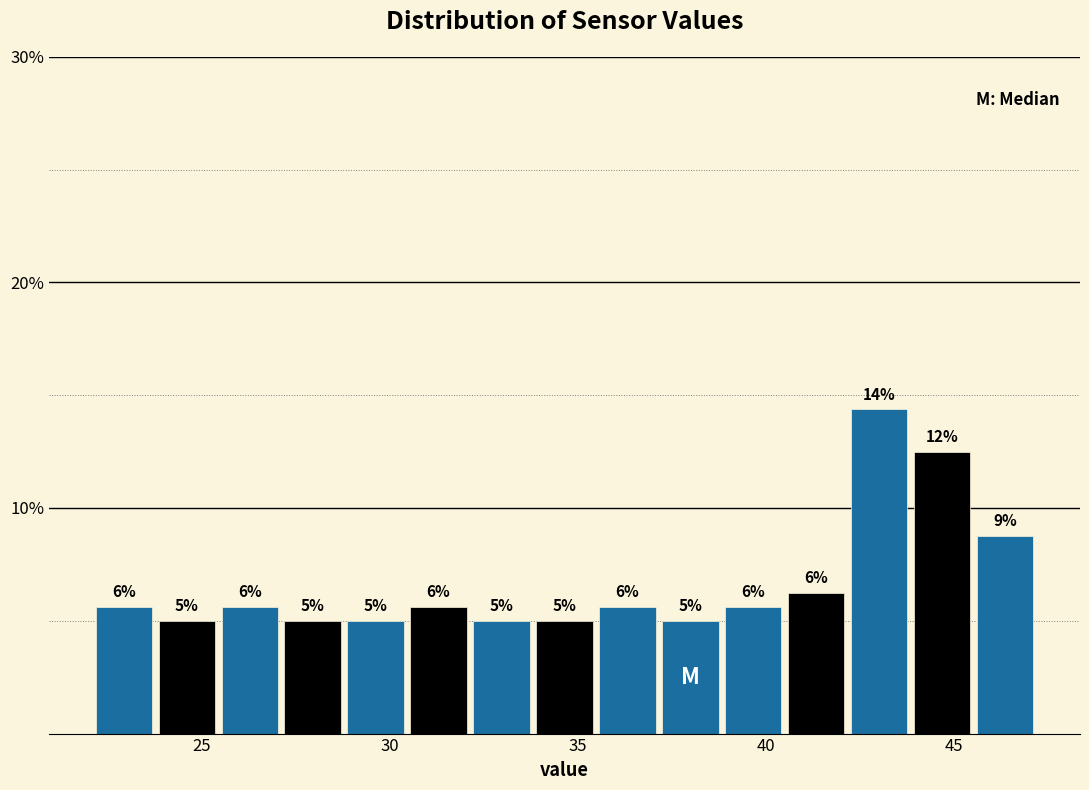

Read against the x-axis, roughly where is the centre of the tallest bar?

43.0